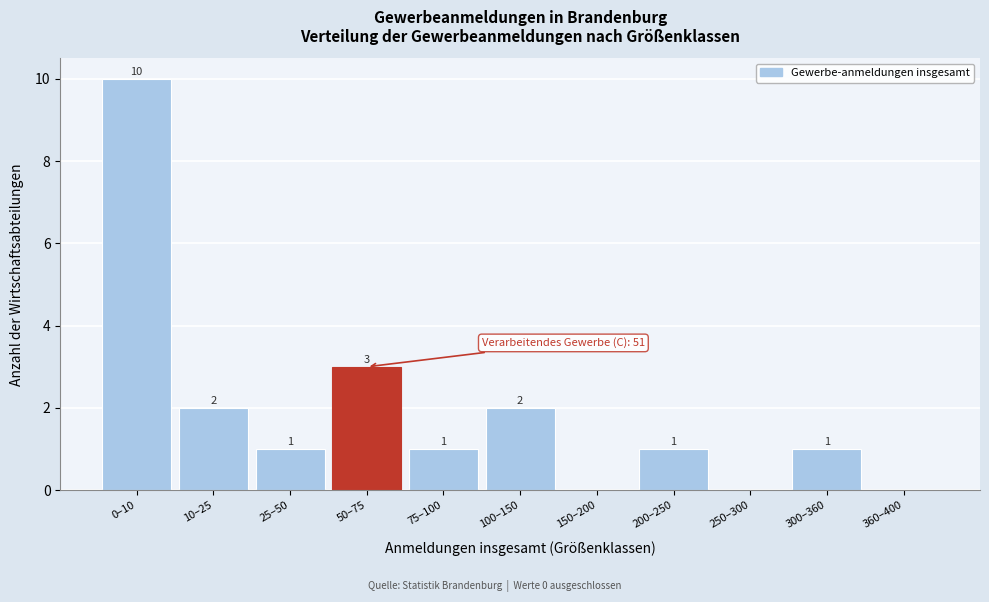

Reading right to left, list all the values displayed in this chart.

360–400=0	300–360=1	250–300=0	200–250=1	150–200=0	100–150=2	75–100=1	50–75=3	25–50=1	10–25=2	0–10=10